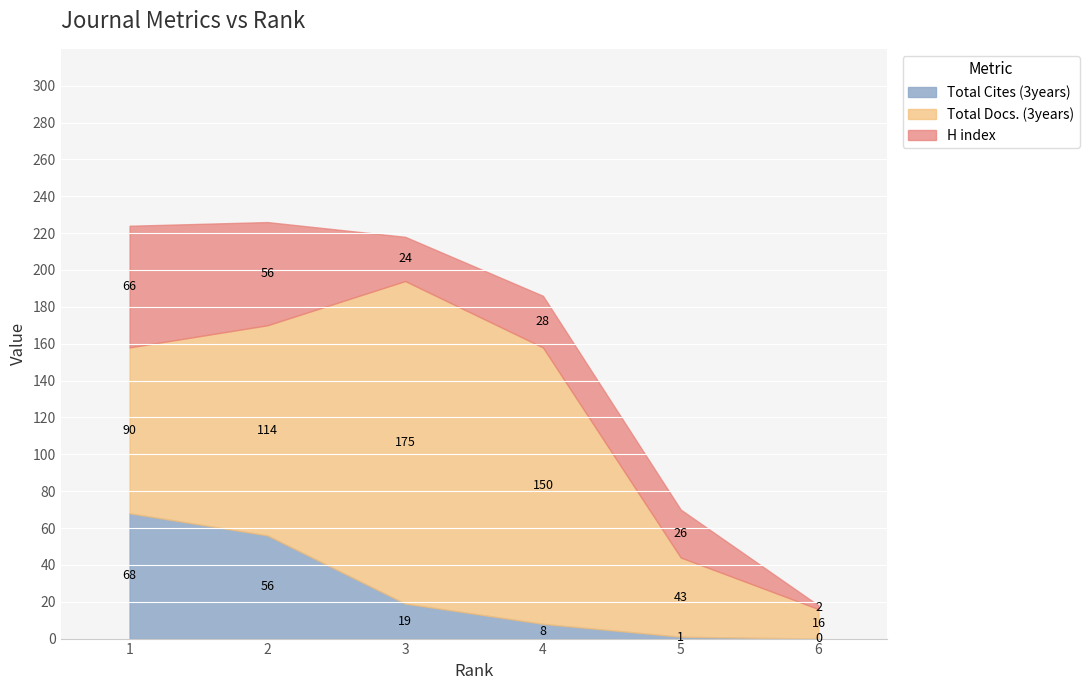

What is the sum of the Total Cites (3years) values at 1 and 4?

76